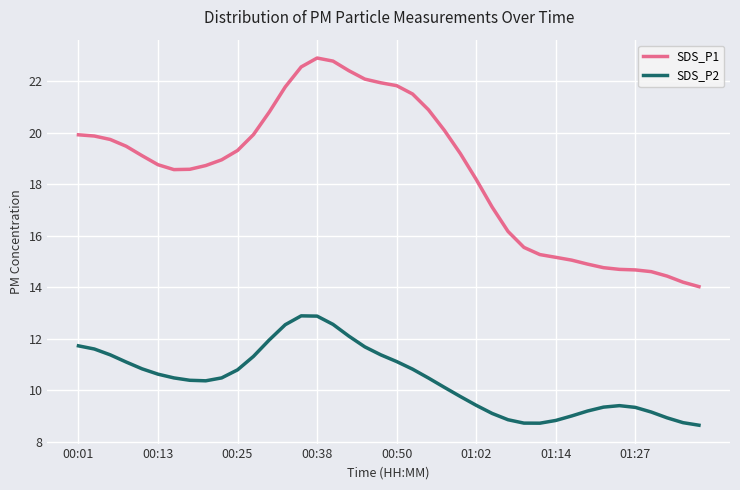

What is the difference between the maximum and minimum values in the SDS_P2 series?

4.2